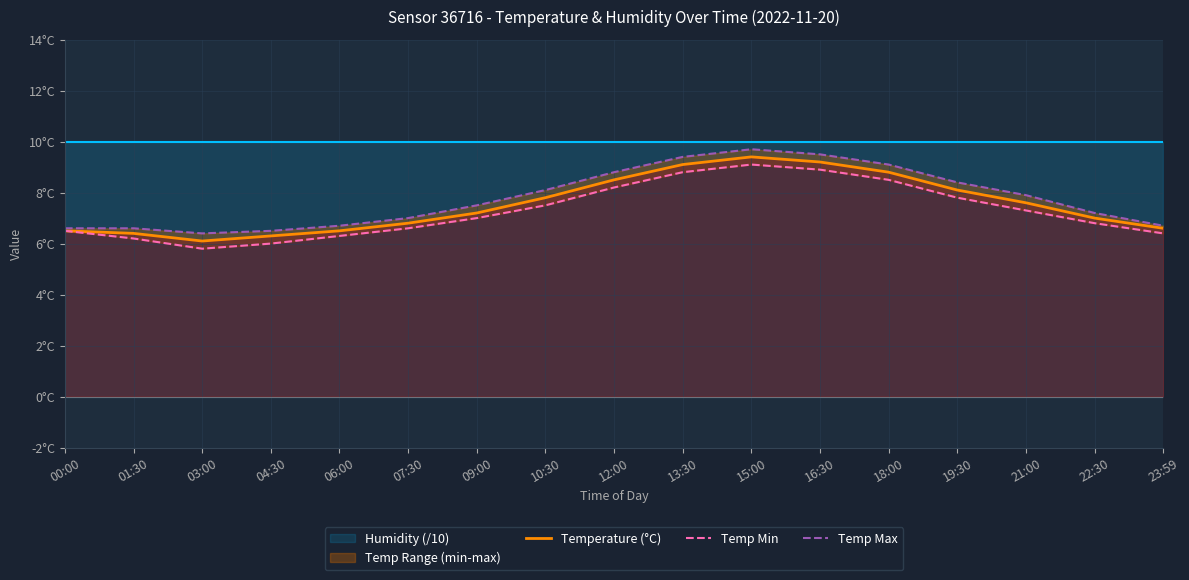

What position from the left is 13:30?

10